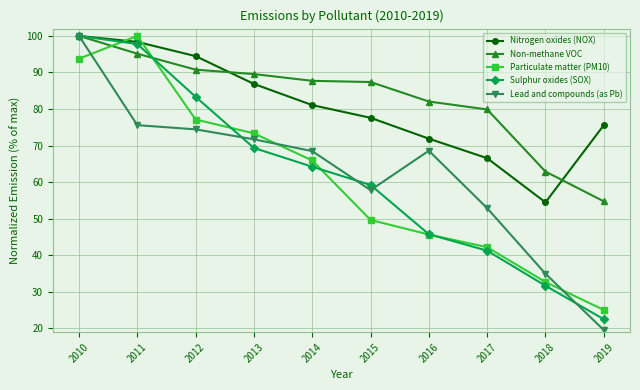

What are all the series names shown in the legend?

Nitrogen oxides (NOX), Non-methane VOC, Particulate matter (PM10), Sulphur oxides (SOX), Lead and compounds (as Pb)